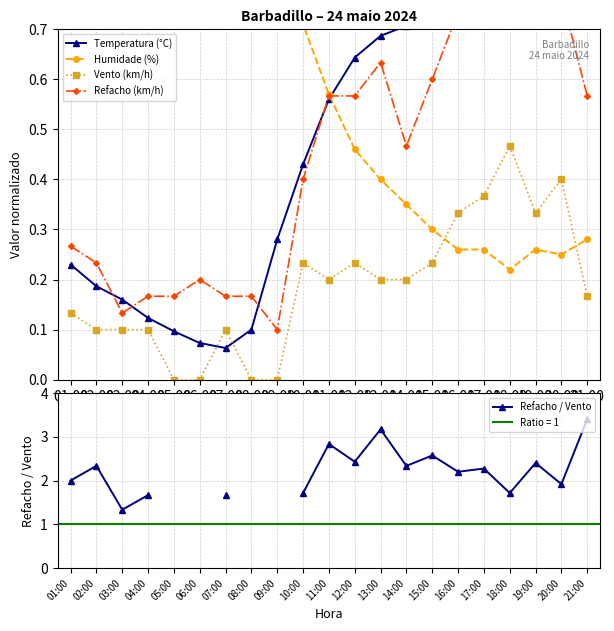

True or false: Refacho / Vento and Refacho (km/h) cross at least once.

False